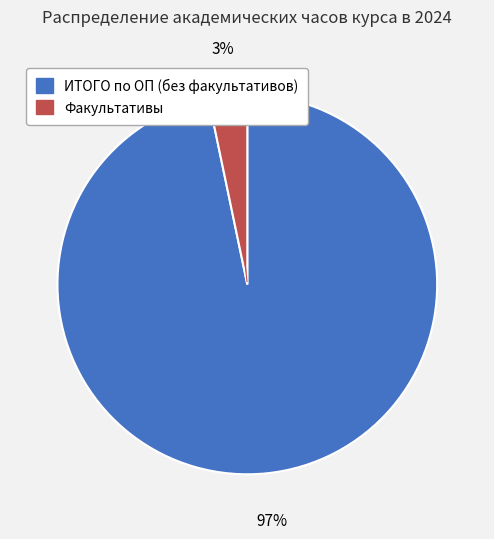

What is the smallest slice in the pie chart?

Факультативы